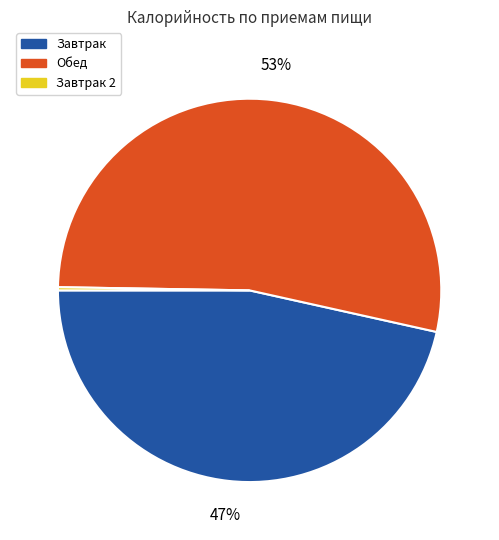

What percentage is the Завтрак slice, to the nearest percent?

47%